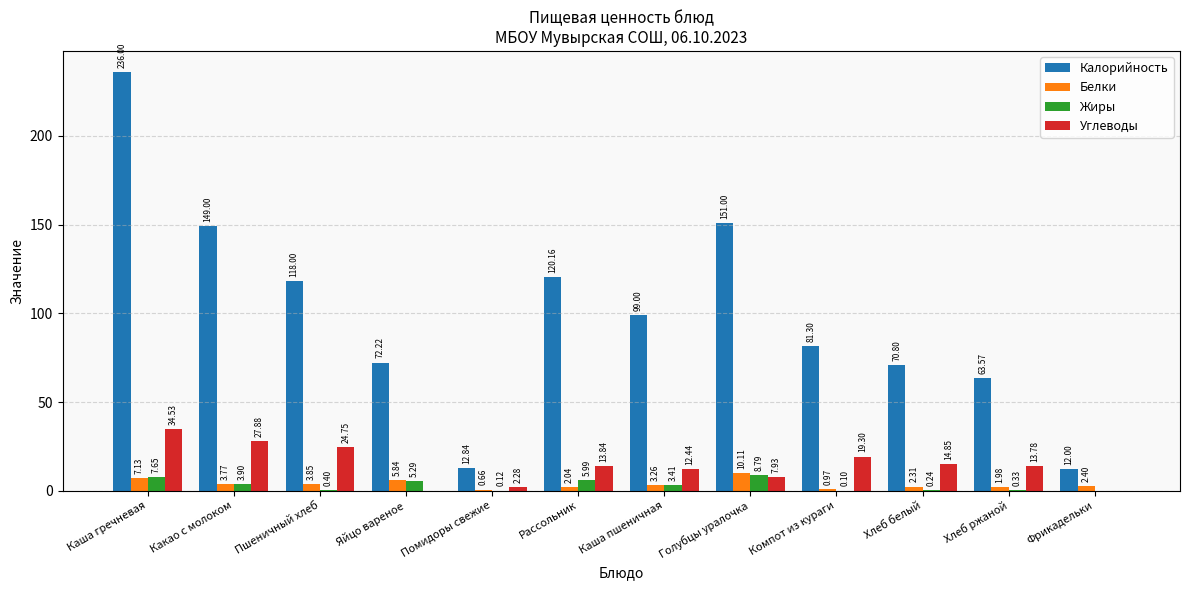

At which label is Калорийность closest to 124?

Рассольник